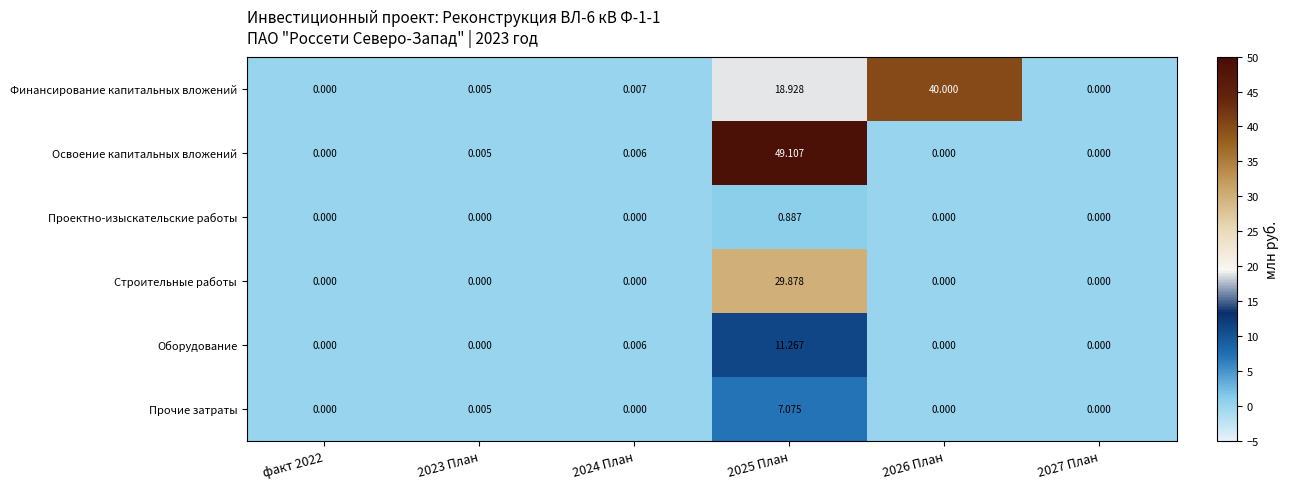

Rank the series by their maximum value, from highest to lowest.

Освоение капитальных вложений, Финансирование капитальных вложений, Строительные работы, Оборудование, Прочие затраты, Проектно-изыскательские работы